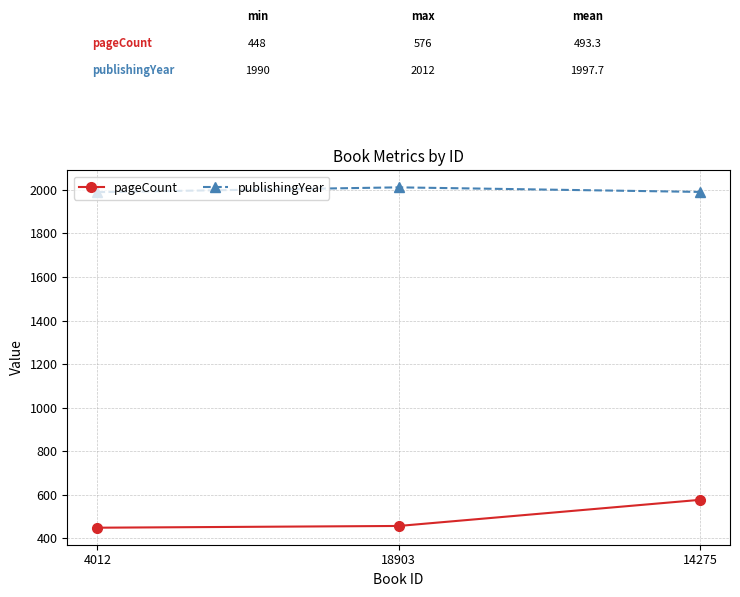

Is the value of pageCount at 4012 greater than the value of publishingYear at 4012?

No